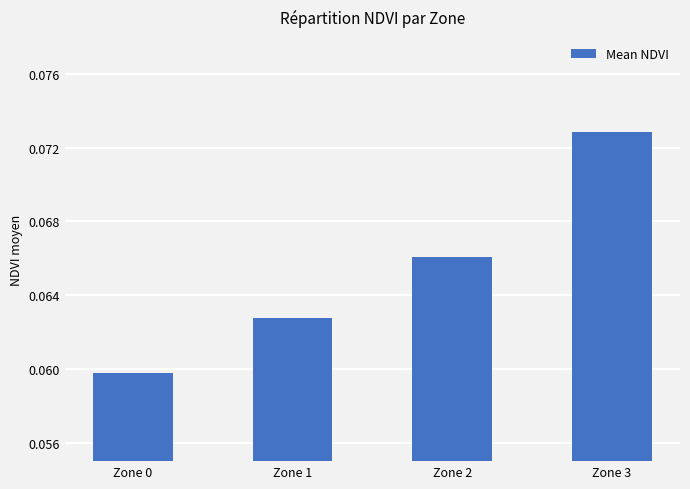

Rank the categories by value from lowest to highest.

Zone 0, Zone 1, Zone 2, Zone 3